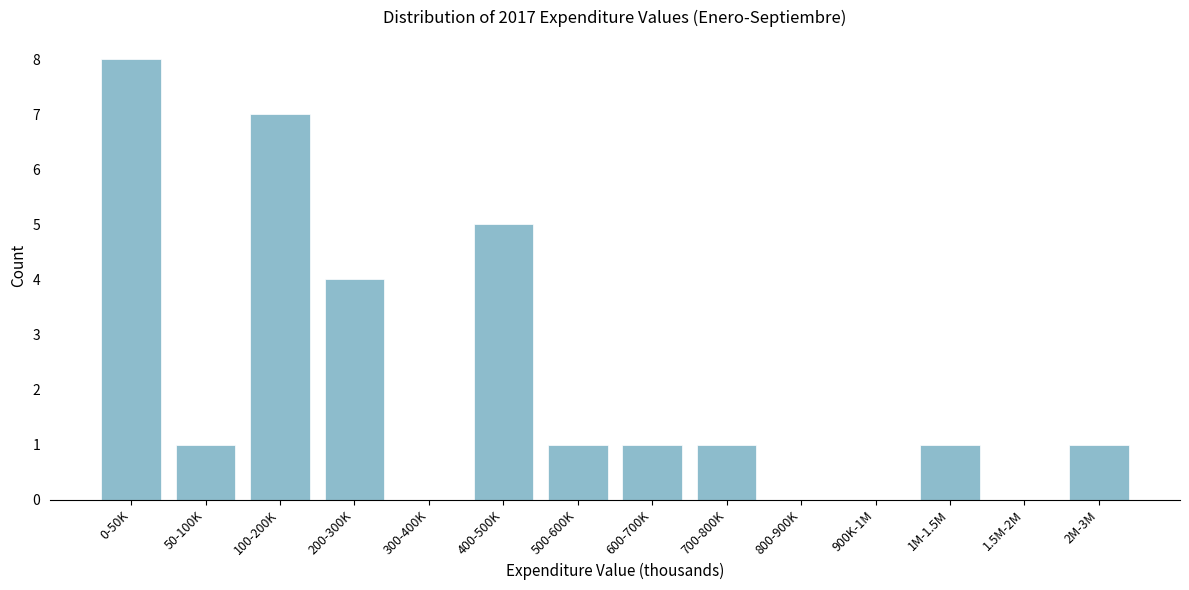

Reading left to right, what are all the values shown in this chart?

0-50K=8	50-100K=1	100-200K=7	200-300K=4	300-400K=0	400-500K=5	500-600K=1	600-700K=1	700-800K=1	800-900K=0	900K-1M=0	1M-1.5M=1	1.5M-2M=0	2M-3M=1